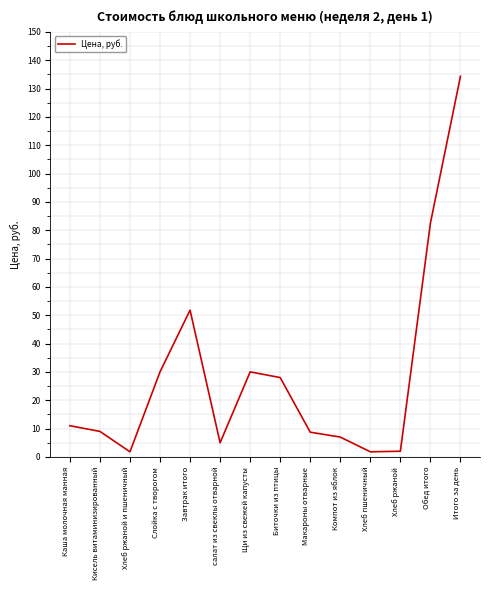

True or false: the data shows 134.3 at Итого за день.

True